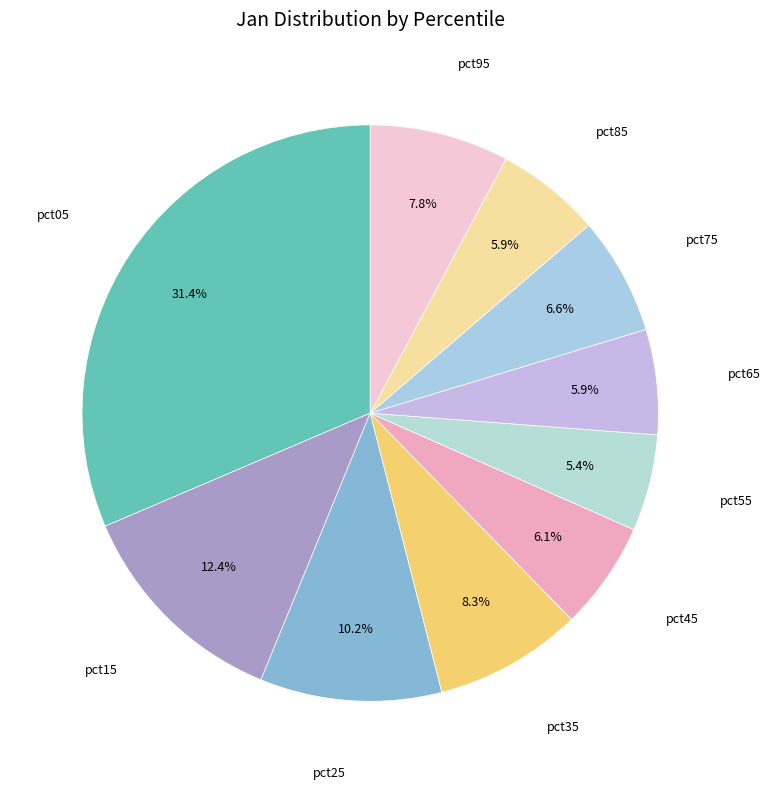

Is it true that pct95 is 1% of the pie?

False